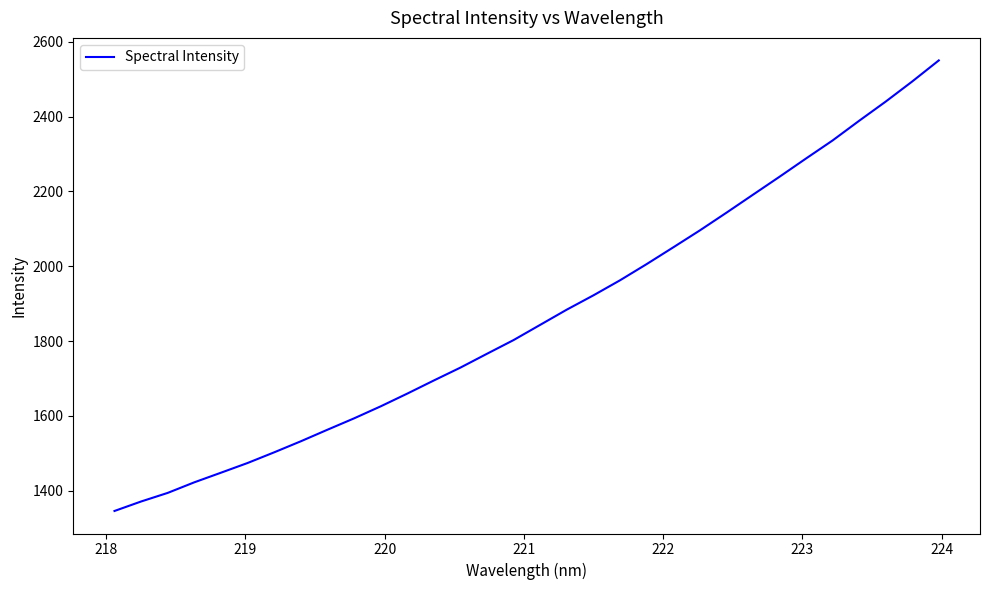

What is the maximum value shown in the chart?

2550.2